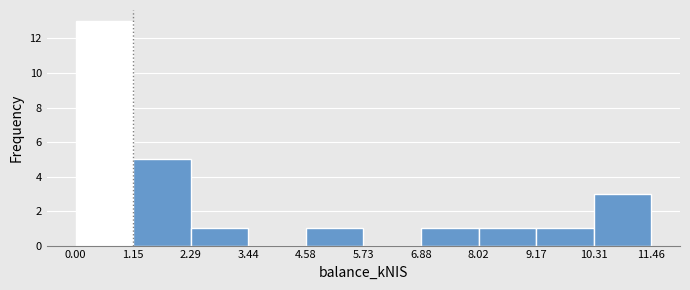

Reading left to right, transcribe this chart: for each bar, give the range it covers on the x-axis and its height. The values are not printed on the chart, so give them approximately, as read against the axis.

0.00 to 1.15: 13
1.15 to 2.29: 5
2.29 to 3.44: 1
3.44 to 4.58: 0
4.58 to 5.73: 1
5.73 to 6.88: 0
6.88 to 8.02: 1
8.02 to 9.17: 1
9.17 to 10.31: 1
10.31 to 11.46: 3